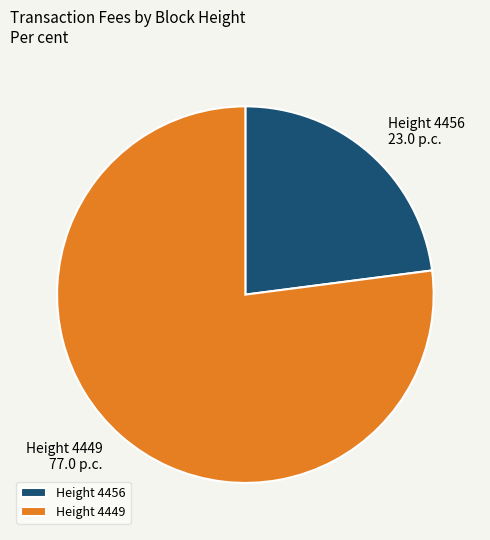

Is it true that Height 4456 is 30% of the pie?

False